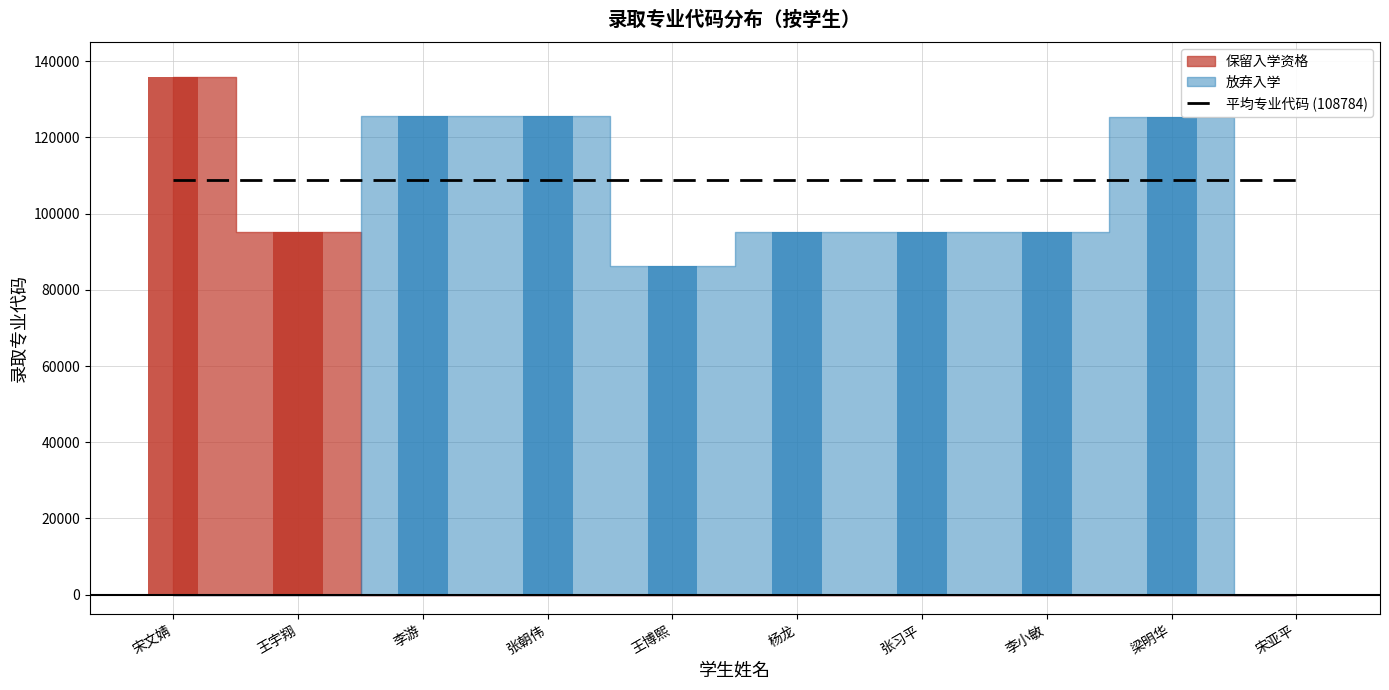

What is the value of the 3rd bar from the left?

125604